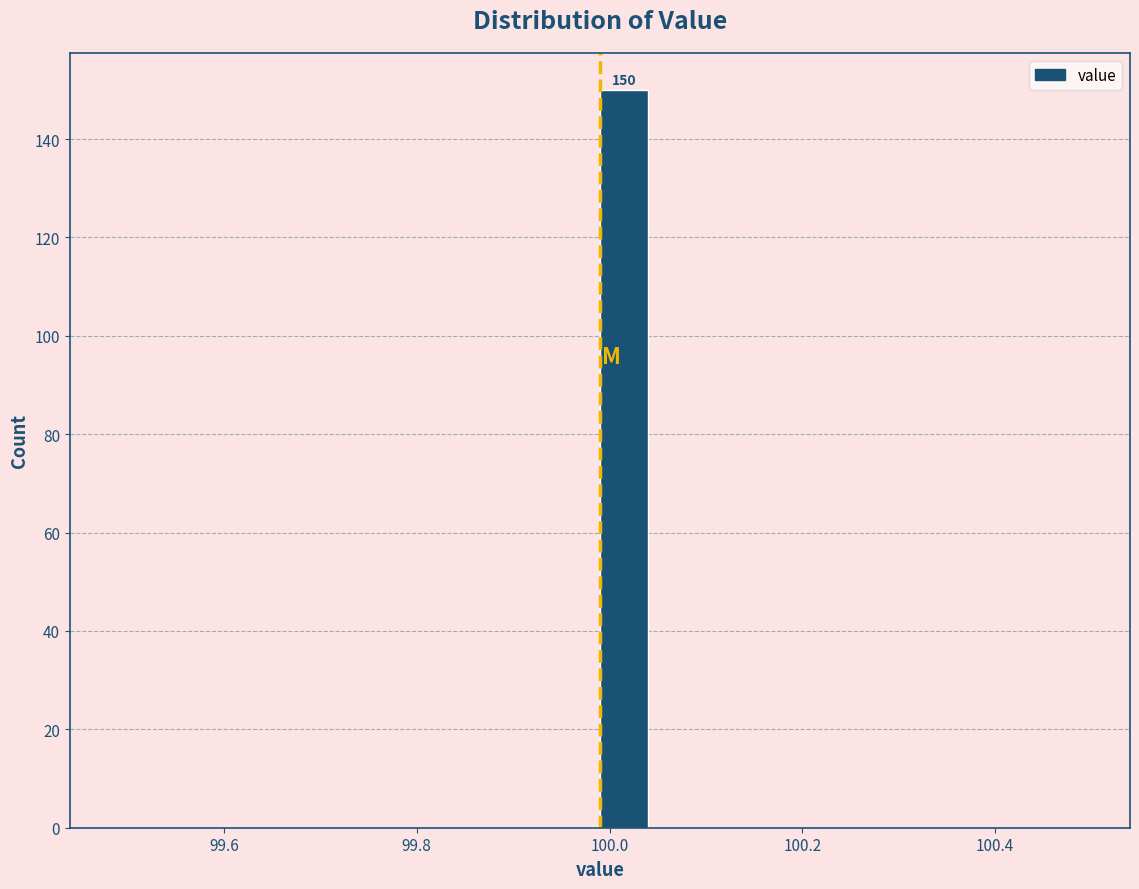

Around what value on the x-axis is the tallest bar? Give the approximate position of its centre, as read against the axis.

100.02